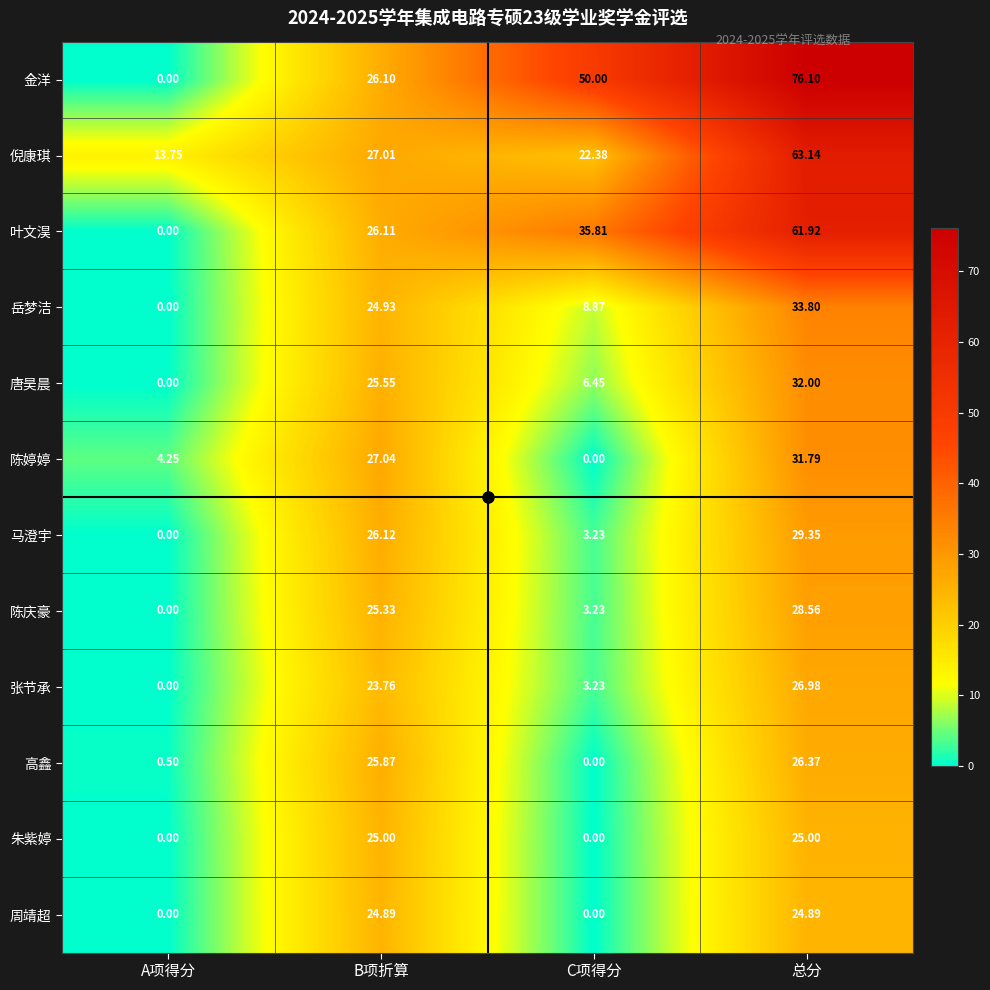

Which category has the highest value in the 唐昊晨 series?

总分